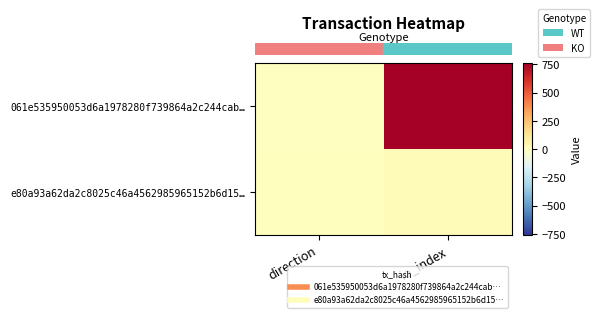

What is the total value across all series at io_index?

781